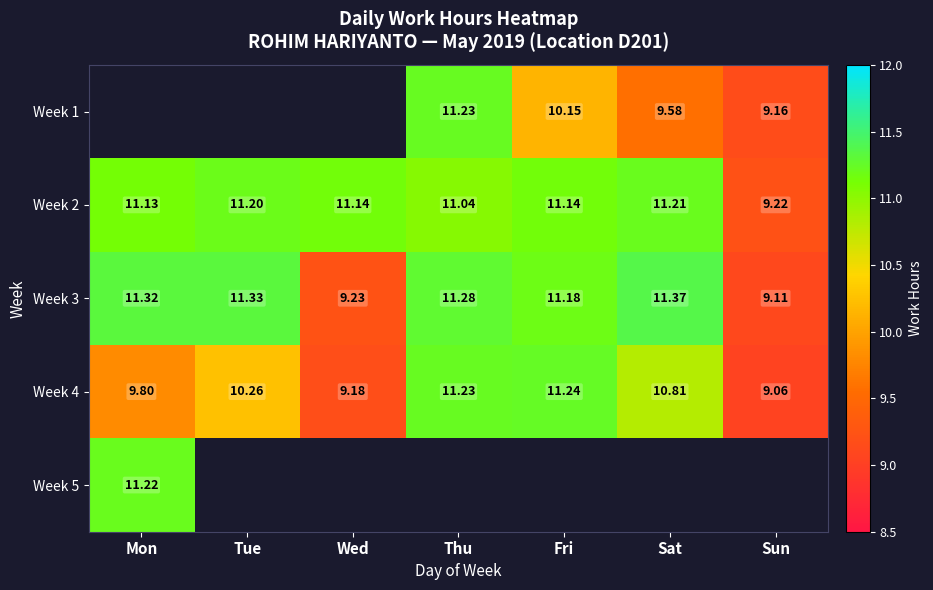

The value of Week 4 at Thu is 11.2. True or false?

True